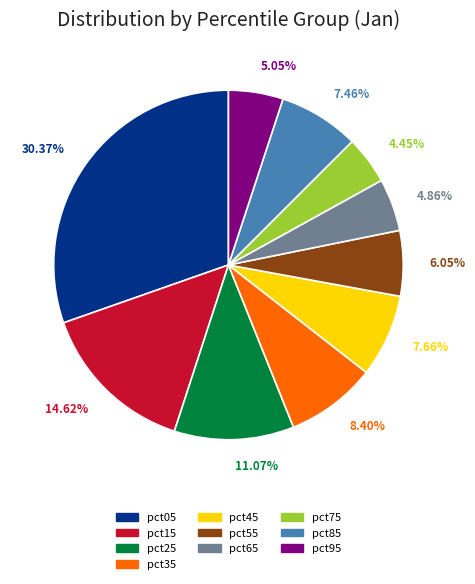

Does any single category account for the majority?

No